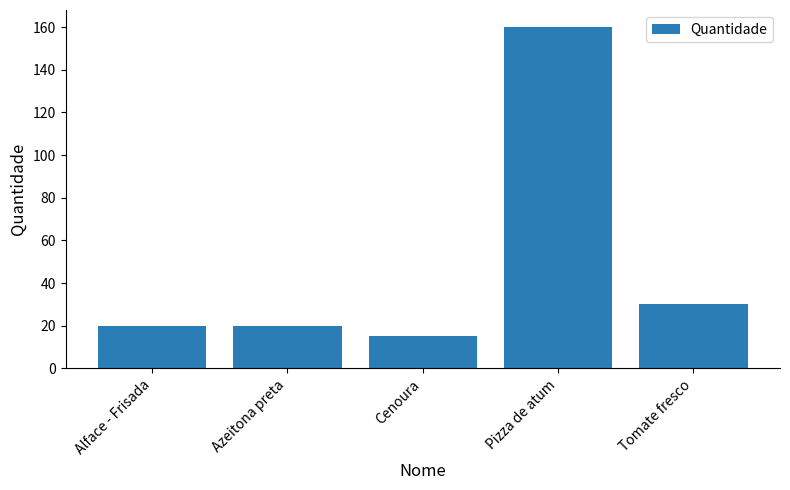

Reading right to left, what are all the values shown in this chart?

Tomate fresco=30	Pizza de atum=160	Cenoura=15	Azeitona preta=20	Alface - Frisada=20